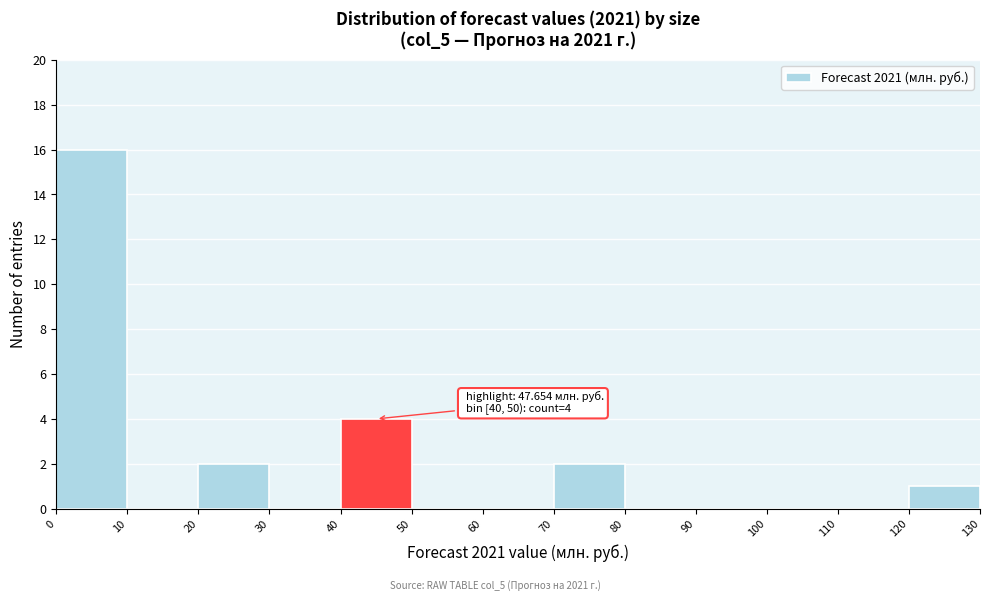

Which range on the x-axis has the tallest bar?

0 to 10